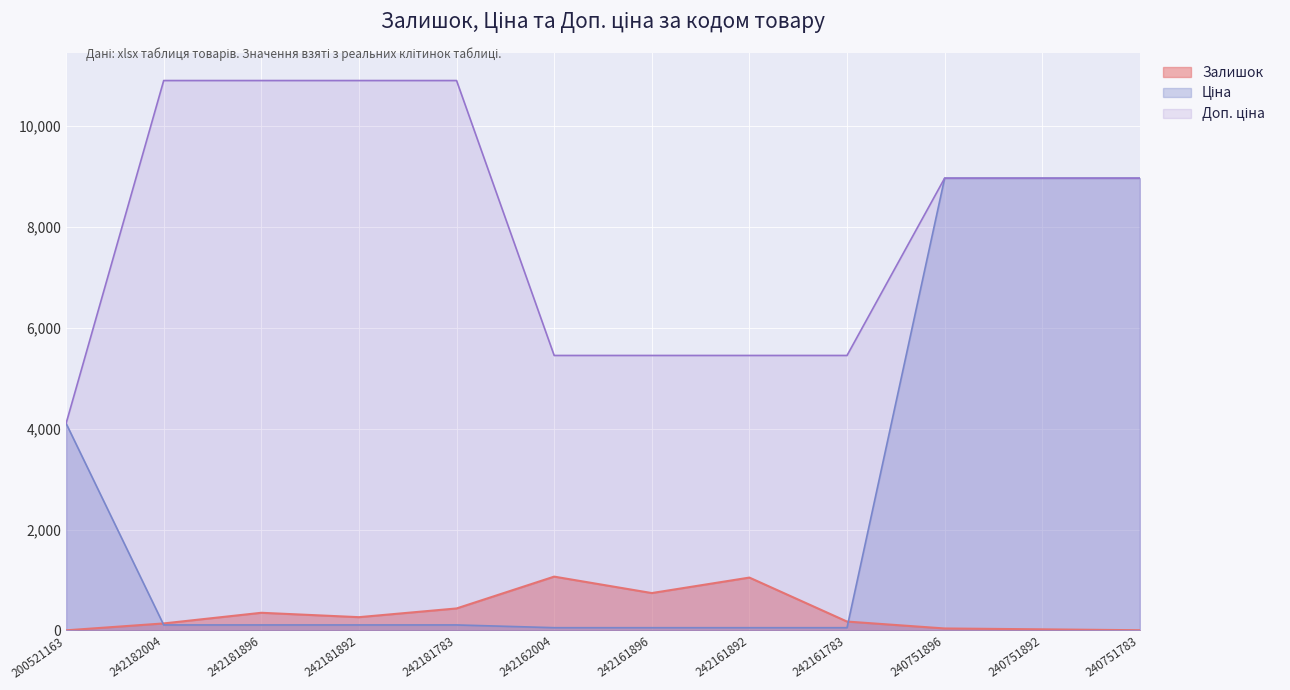

At how many categories does at least one series exceed 1803?

12